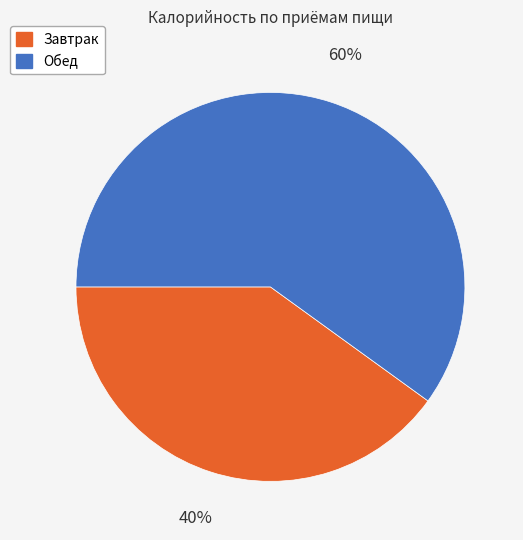

Does Обед represent more than half of the total?

Yes